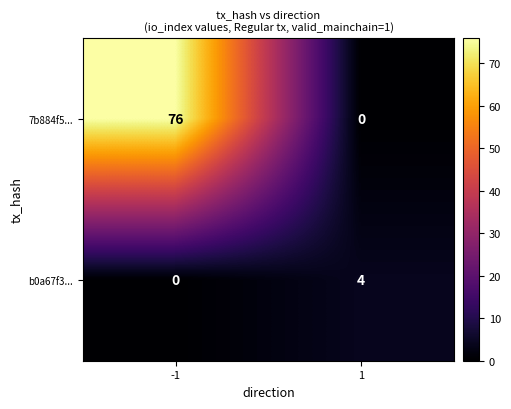

At 1, list the series in order from smallest to largest.

7b884f5..., b0a67f3...